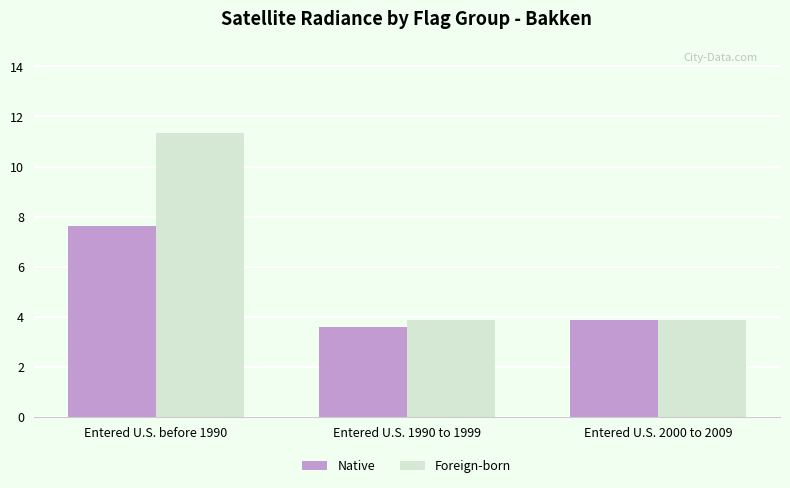

Rank the series by their maximum value, from lowest to highest.

Native, Foreign-born